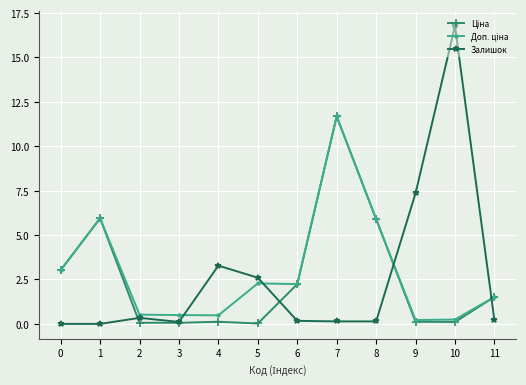

Which series has the largest range (max minus min)?

Залишок